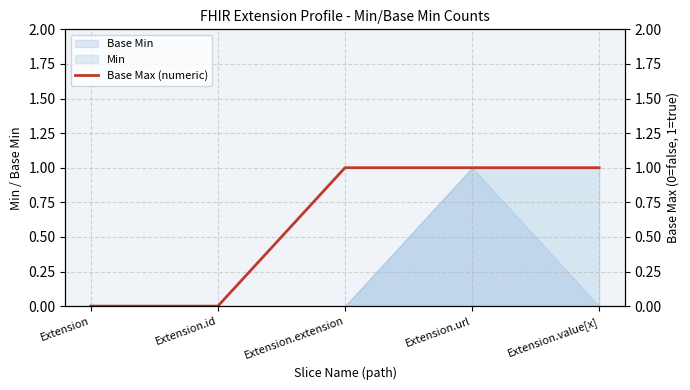

At which label is the value closest to 0?

Extension